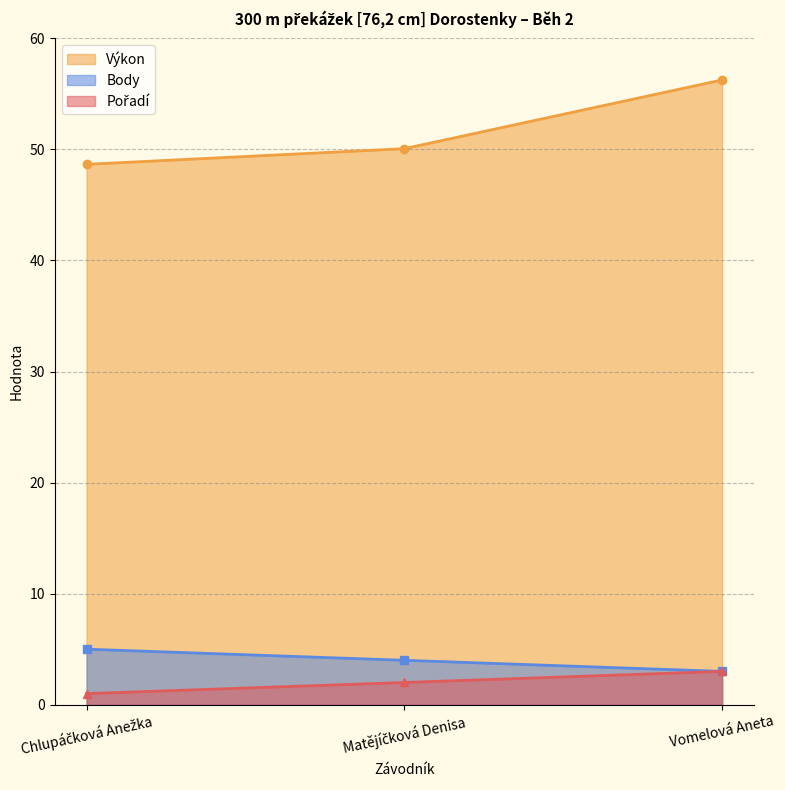

What is the label of the 3rd point from the left?

Vomelová Aneta